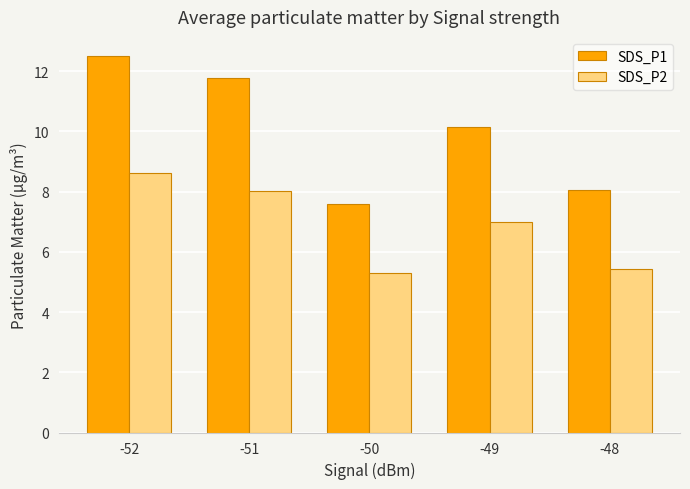

Which series has the widest spread of values?

SDS_P1